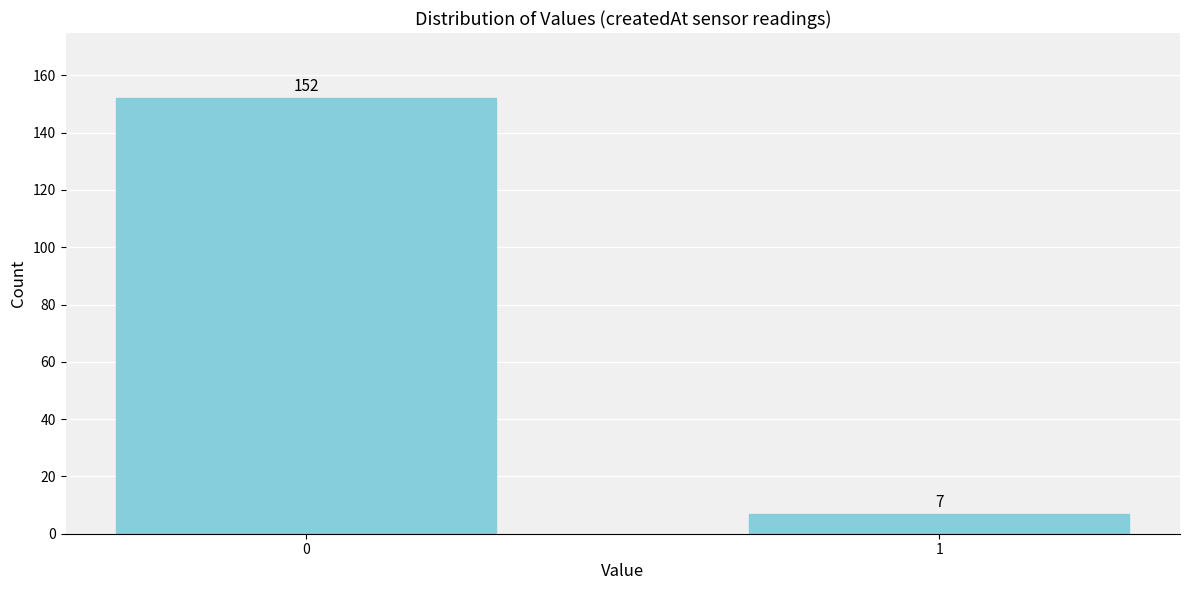

Reading left to right, list all the values displayed in this chart.

0=152	1=7